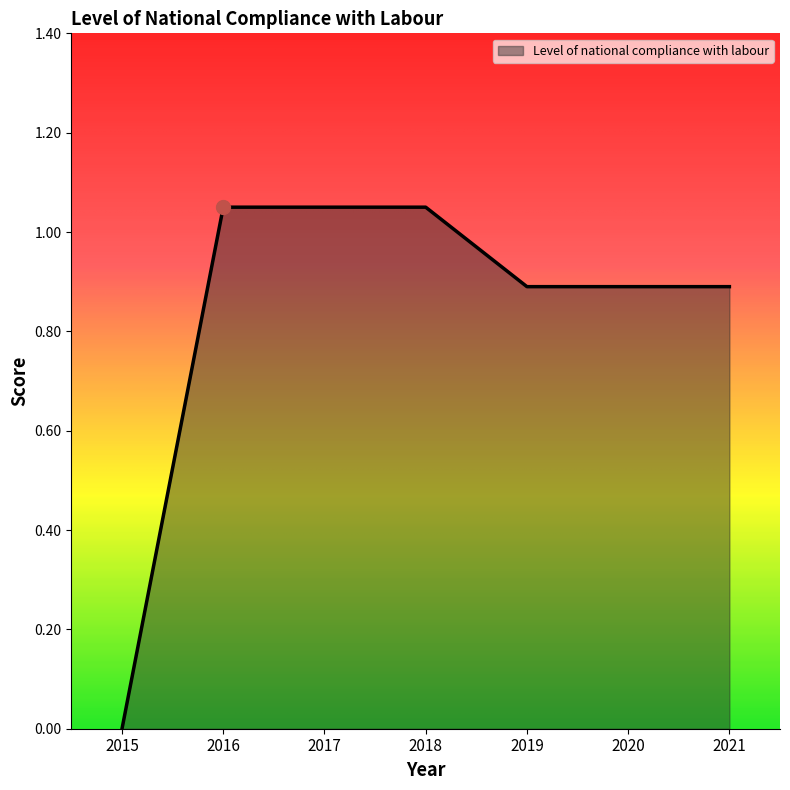

What is the change in value from 2016 to 2020?

-0.2